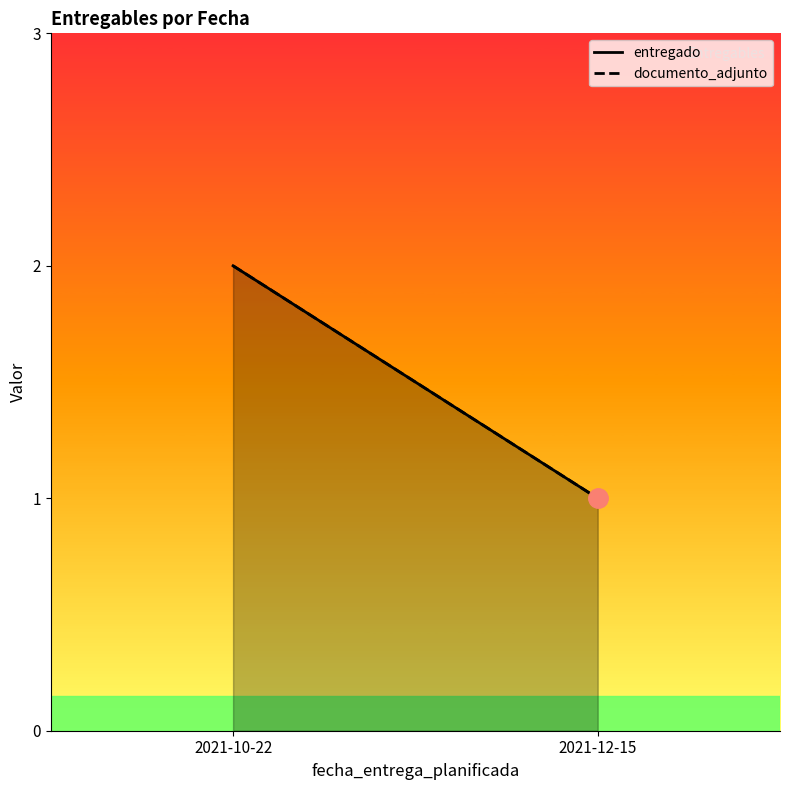

What are all the series names shown in the legend?

entregado, documento_adjunto